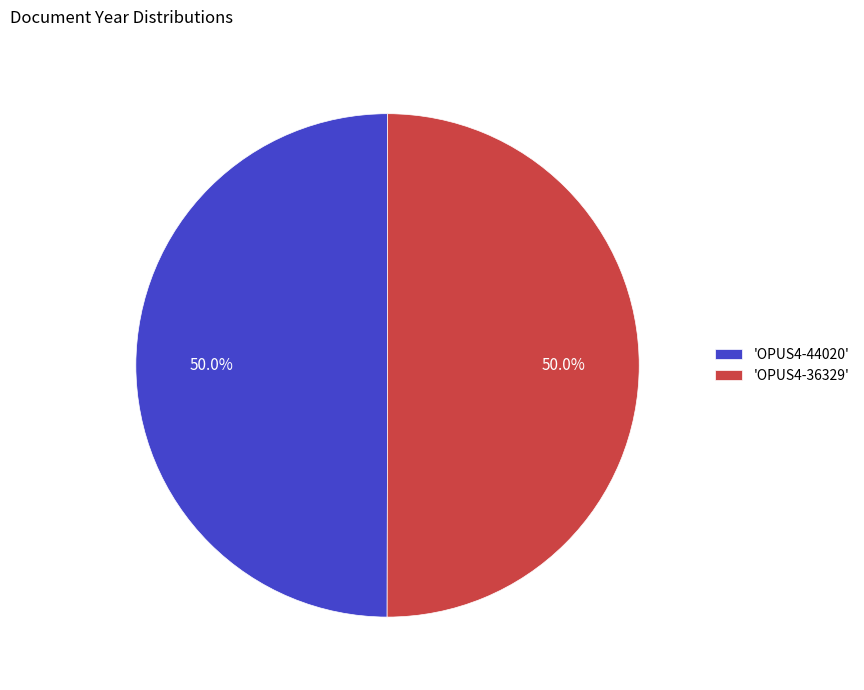

Approximately how many times larger is the value at 'OPUS4-44020' compared to 'OPUS4-36329'?

1.0